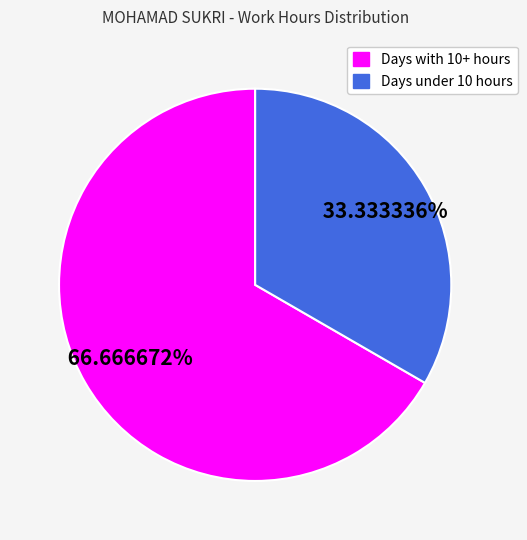

Does any single category account for the majority?

Yes